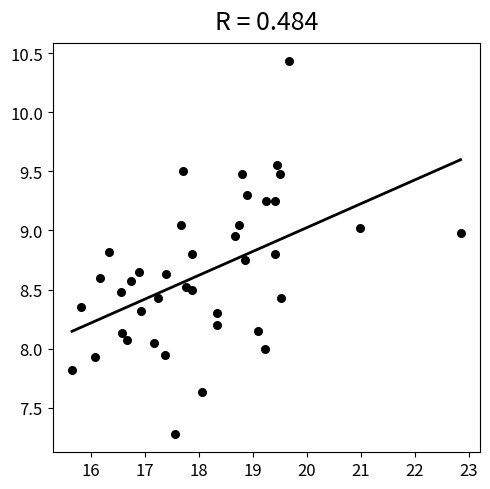

What is the range of X values (max minus min)?

7.2